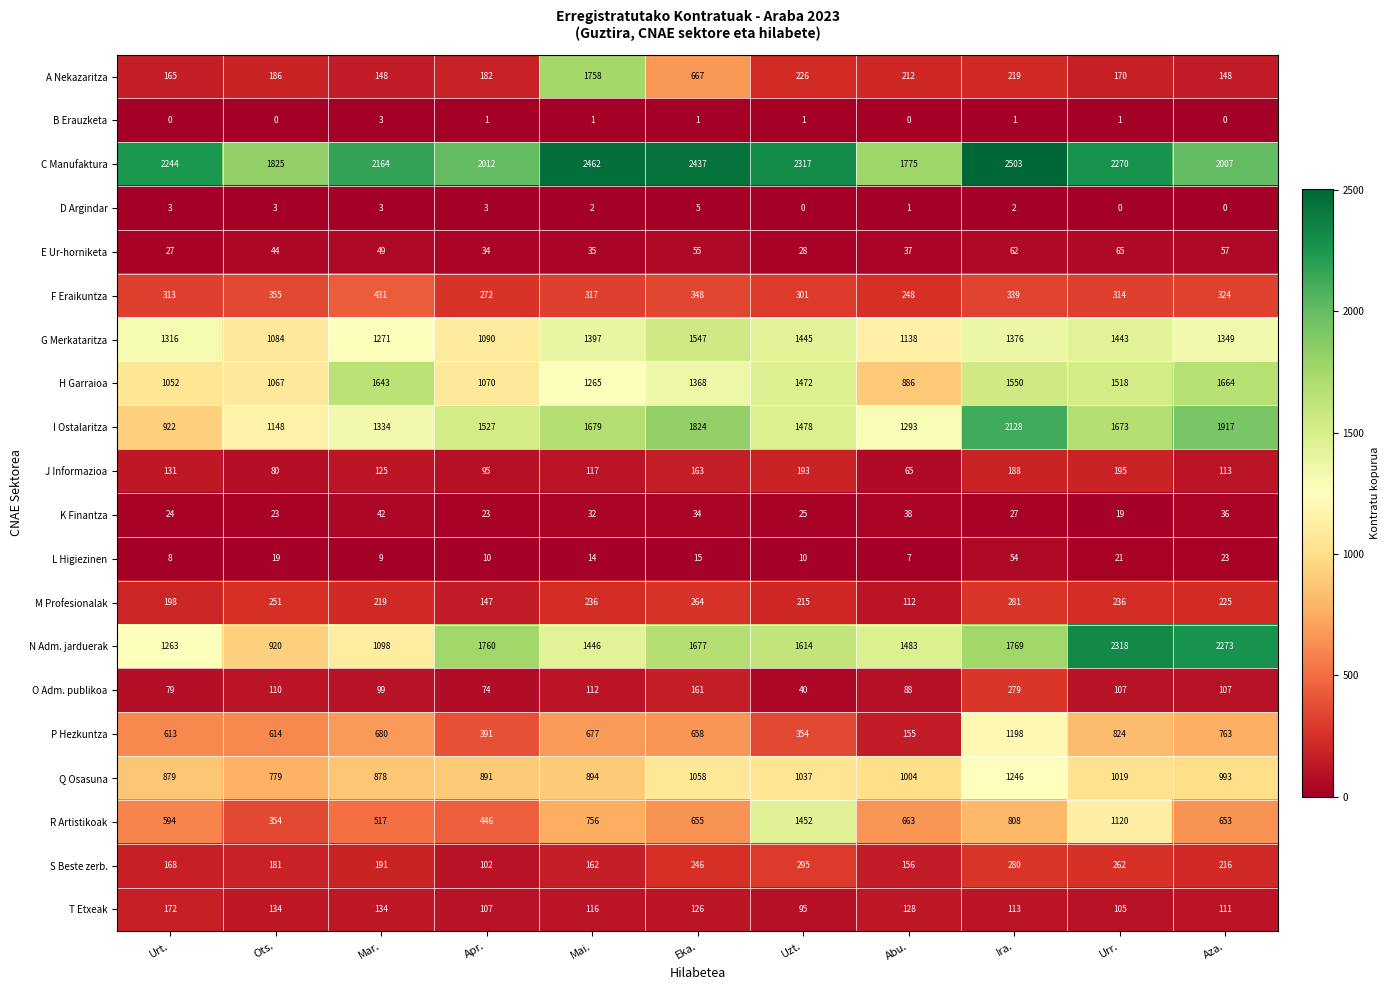

Where does the B Erauzketa series first go above 1?

Mar.